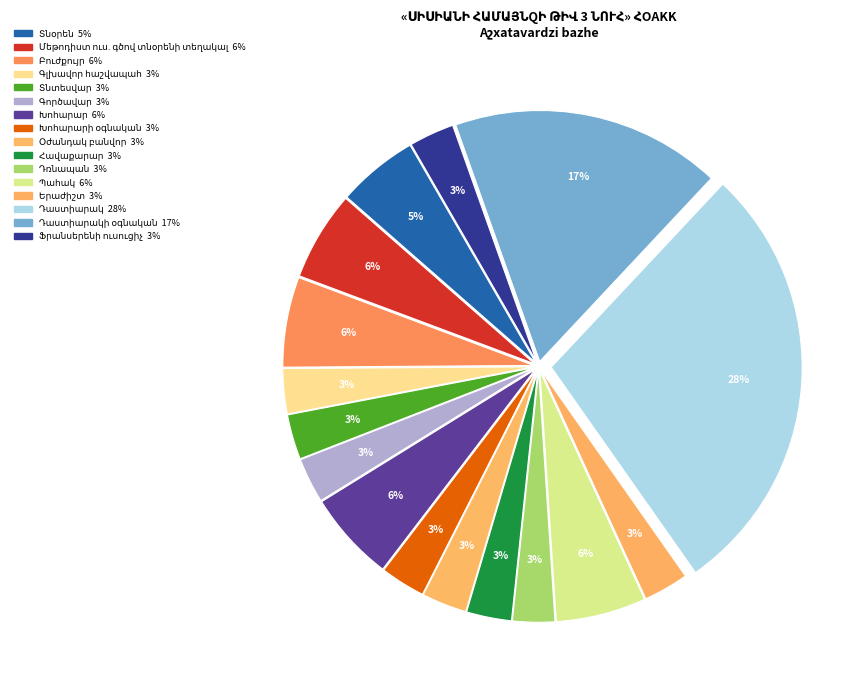

Is it true that Դաստիարակի օգնական is 26% of the pie?

False